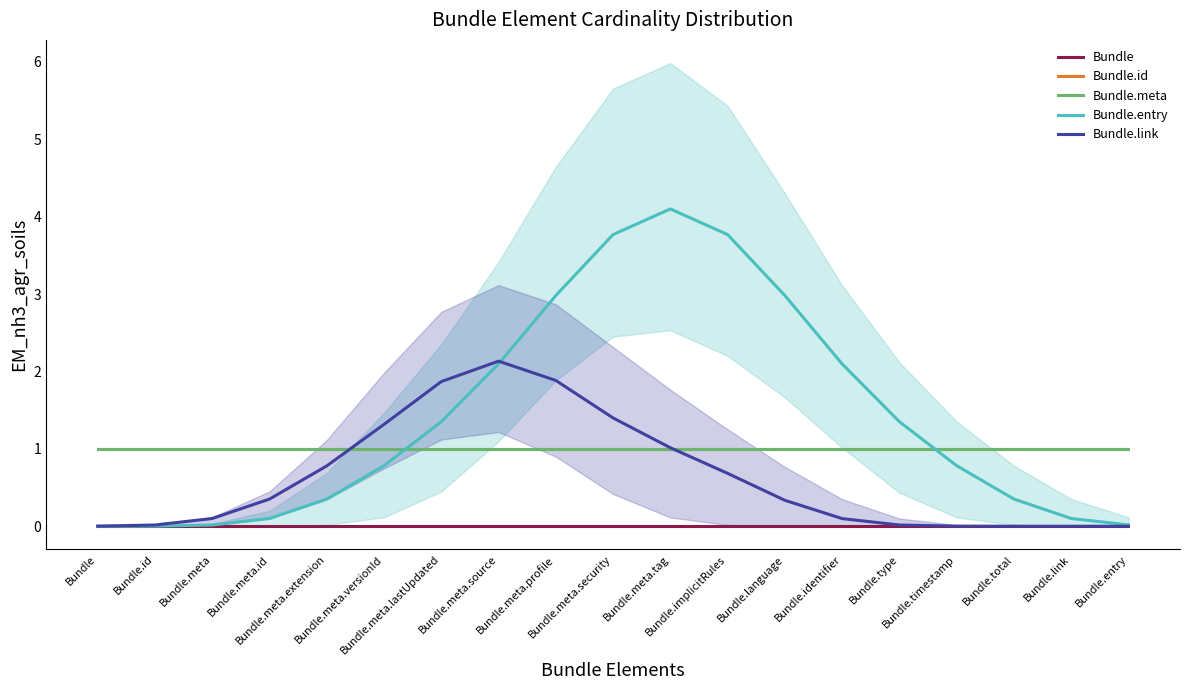

Between Bundle.implicitRules and Bundle.meta, which is larger?

Bundle.implicitRules